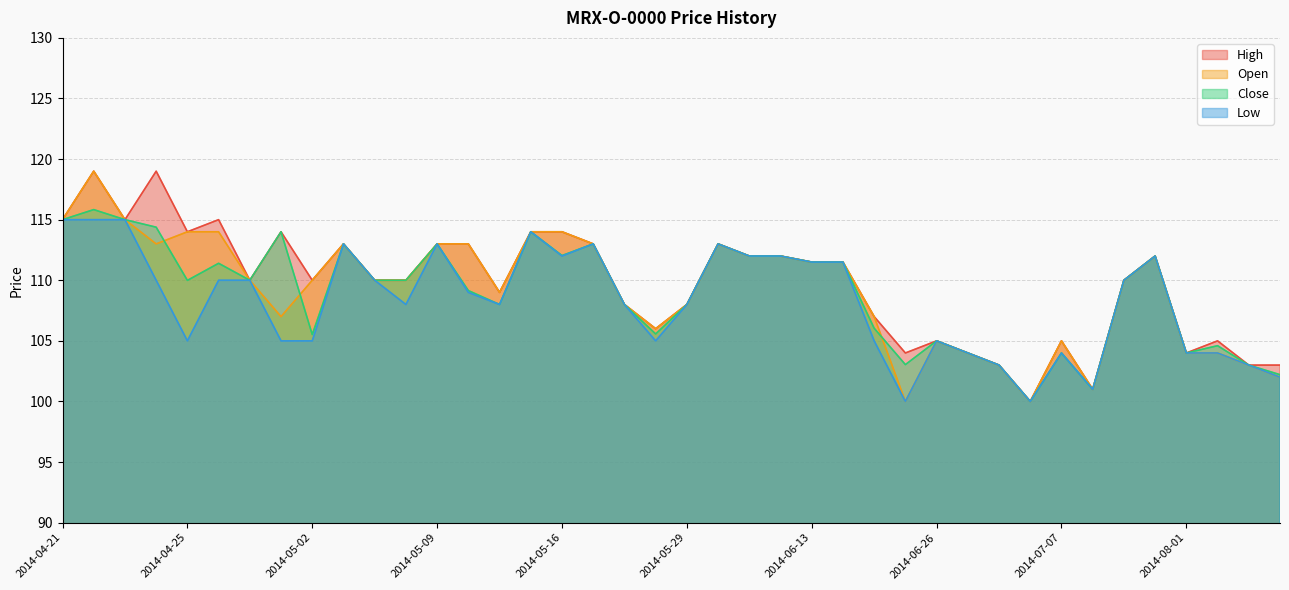

What is the difference between the maximum and second lowest values in the Close series?

14.8